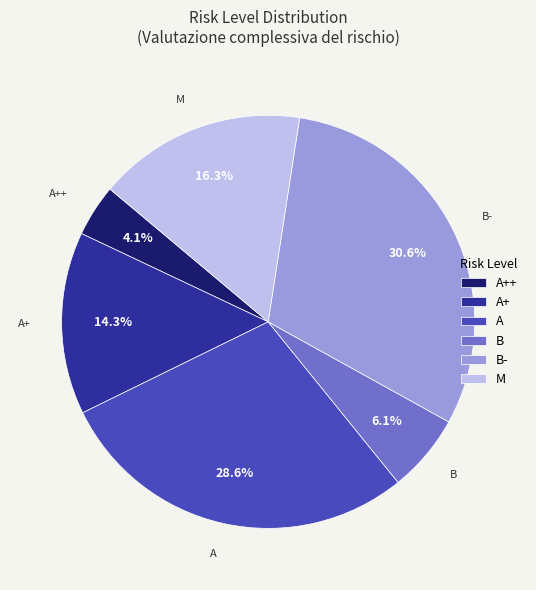

What is the ratio of the value at A+ to the value at B?

2.3